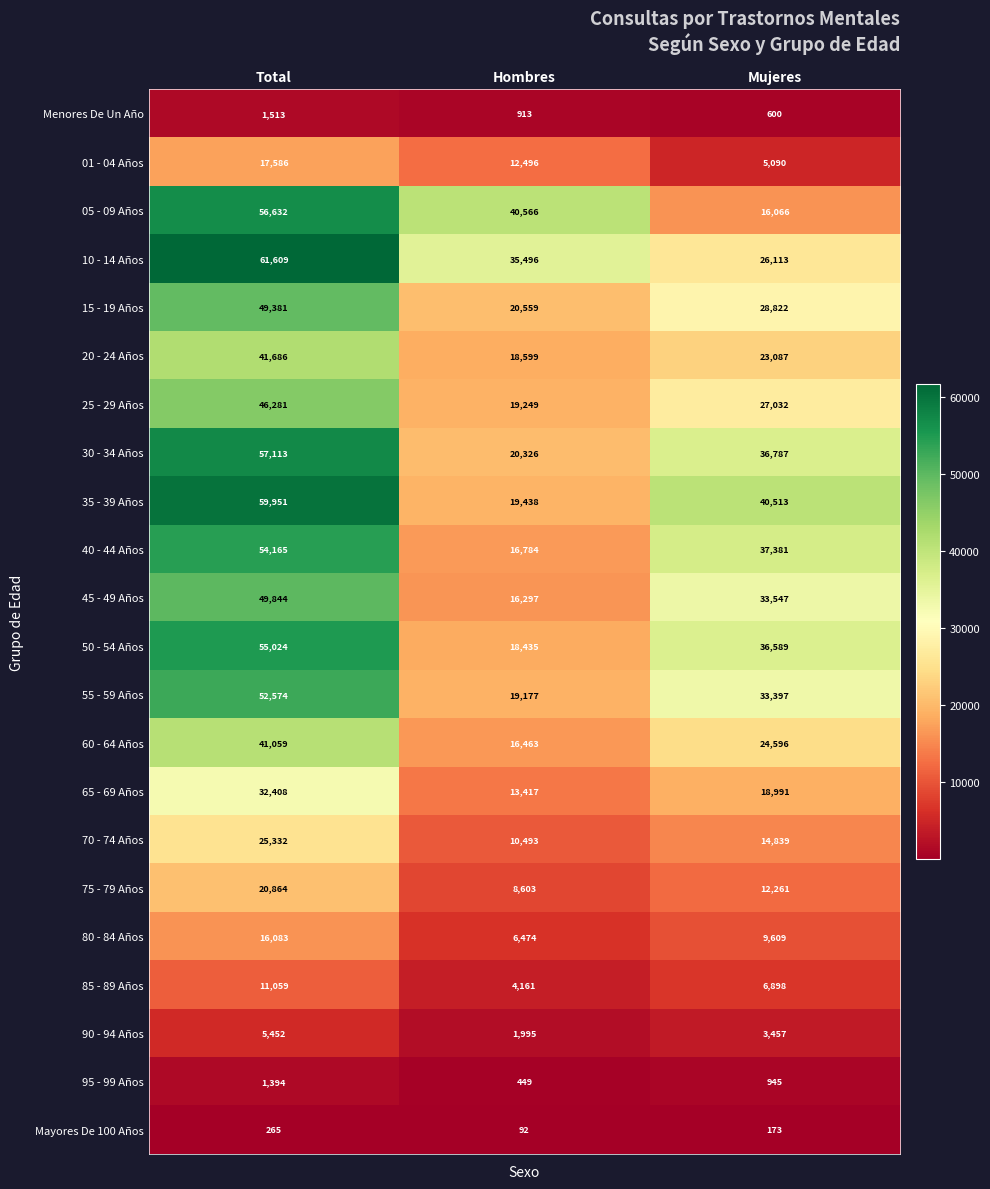

At which label does 95 - 99 Años first exceed 945?

Total